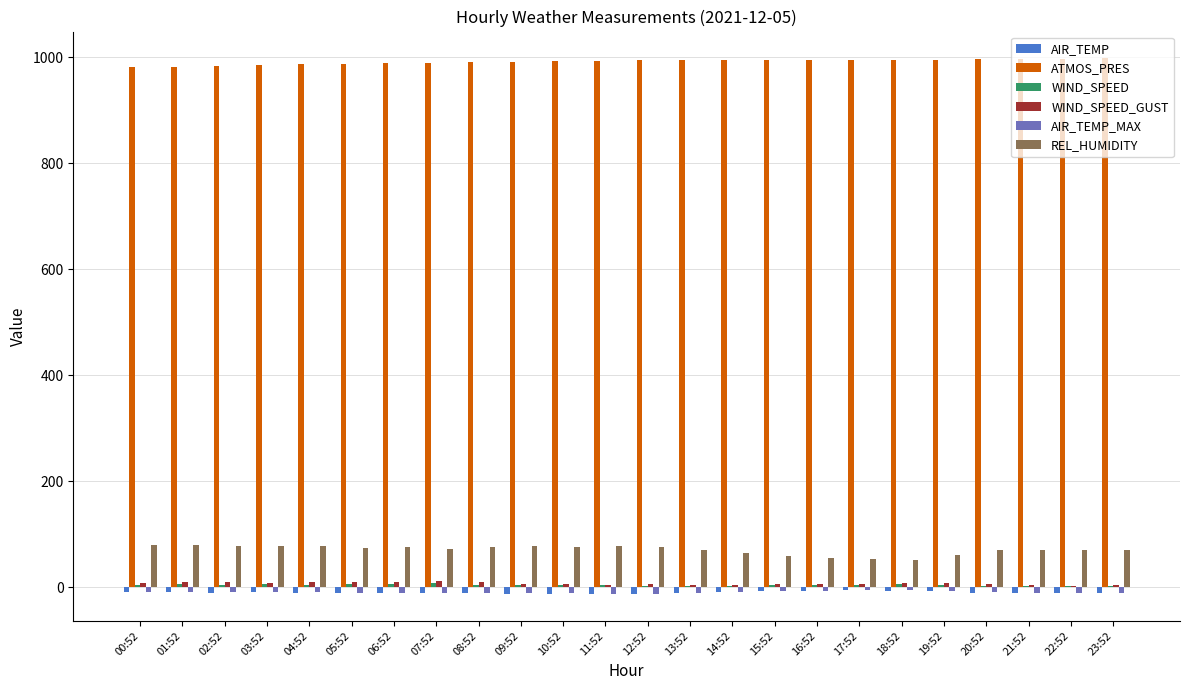

The REL_HUMIDITY series shows 79.0 at 02:52. True or false?

True